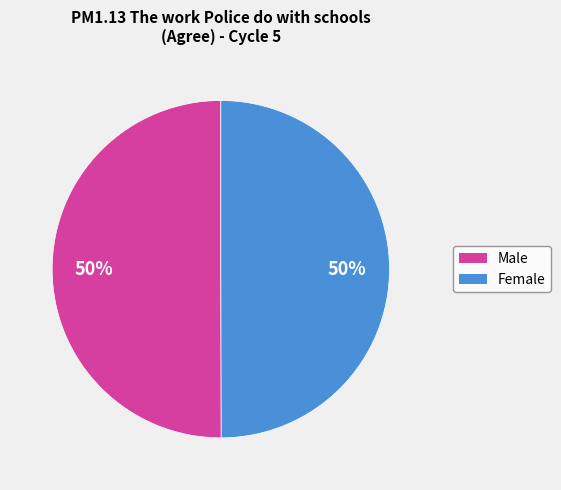

Is it true that Female is 36% of the pie?

False